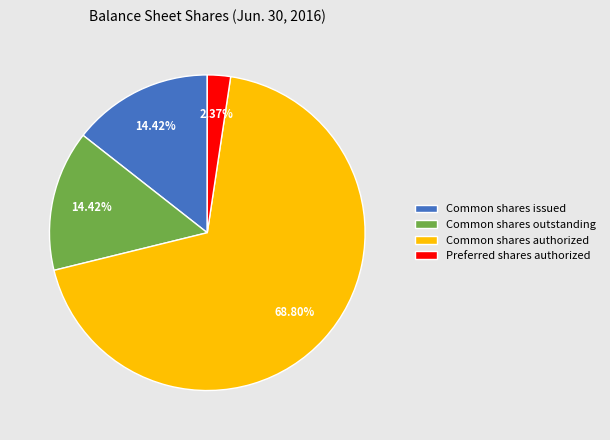

Which category has the smallest portion of the pie?

Preferred shares authorized